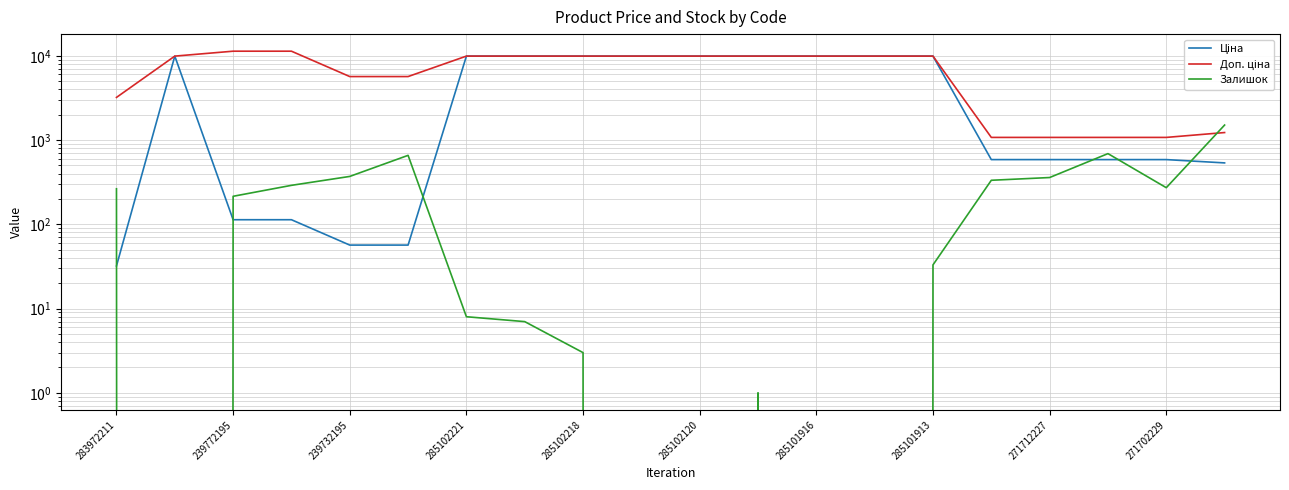

The Ціна series shows 3249.9 at 271702229. True or false?

False